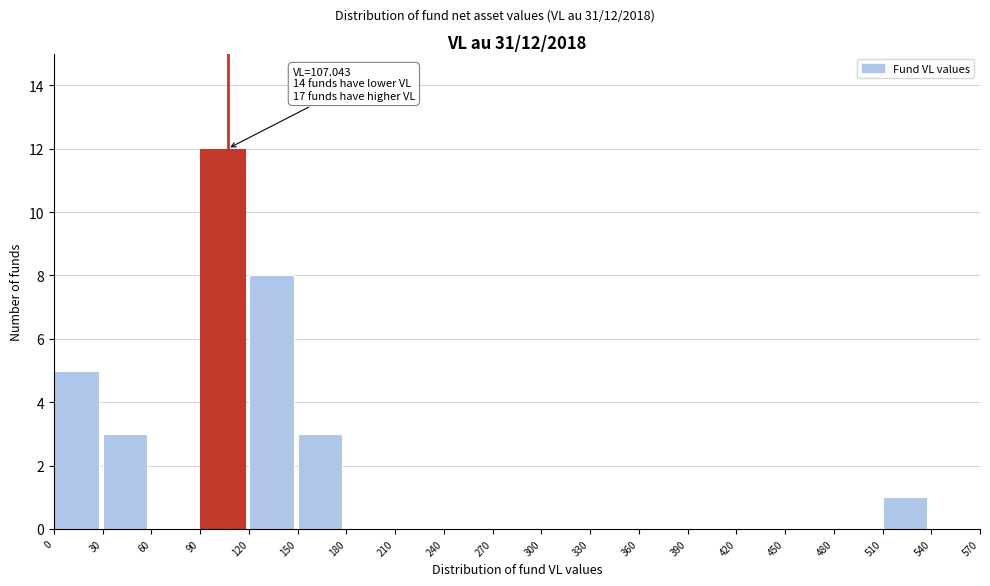

Which range on the x-axis has the tallest bar?

90 to 120